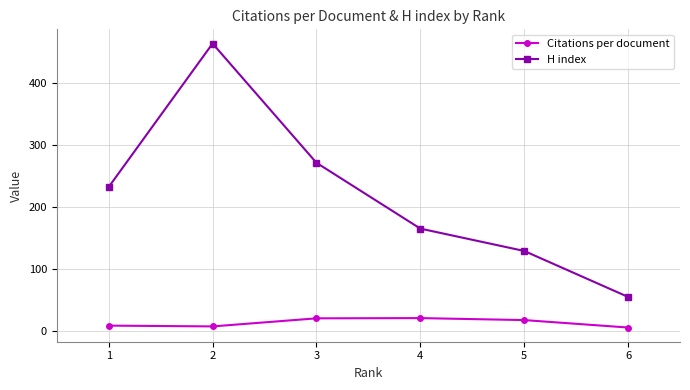

What is the value of the H index point at the 1st from the left?

232.0